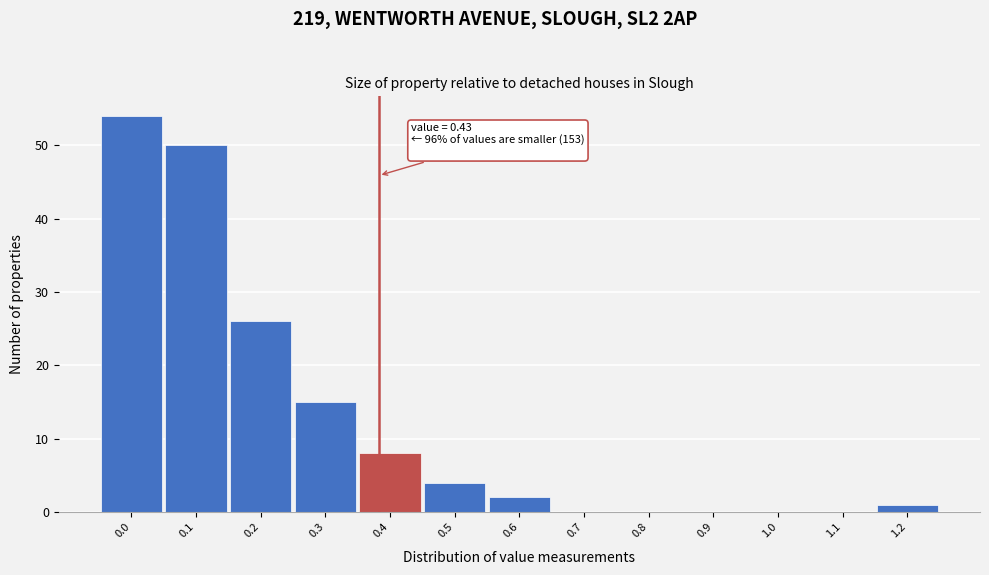

Reading left to right, what are all the values shown in this chart?

0.0=54	0.1=50	0.2=26	0.3=15	0.4=8	0.5=4	0.6=2	0.7=0	0.8=0	0.9=0	1.0=0	1.1=0	1.2=1